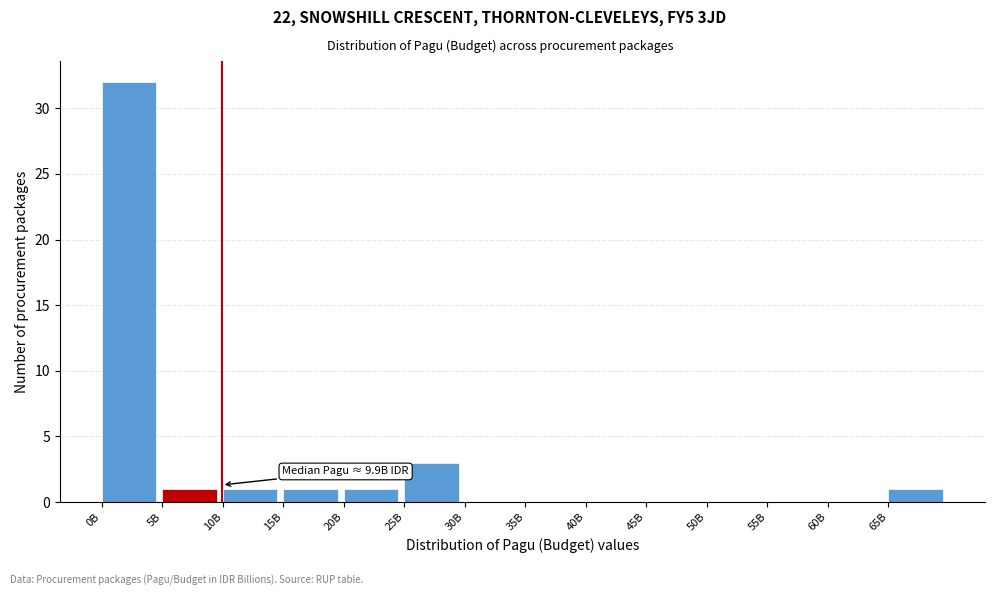

Reading left to right, extract all data points from this chart.

0B=32	5B=1	10B=1	15B=1	20B=1	25B=3	30B=0	35B=0	40B=0	45B=0	50B=0	55B=0	60B=0	65B=1